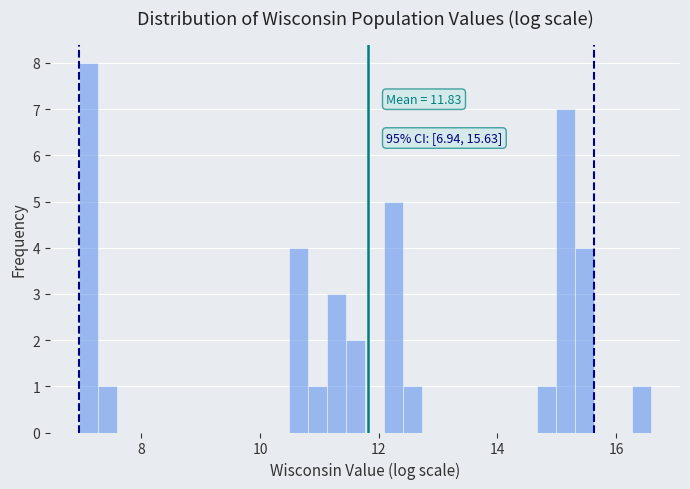

Around what value on the x-axis is the tallest bar? Give the approximate position of its centre, as read against the axis.

7.2